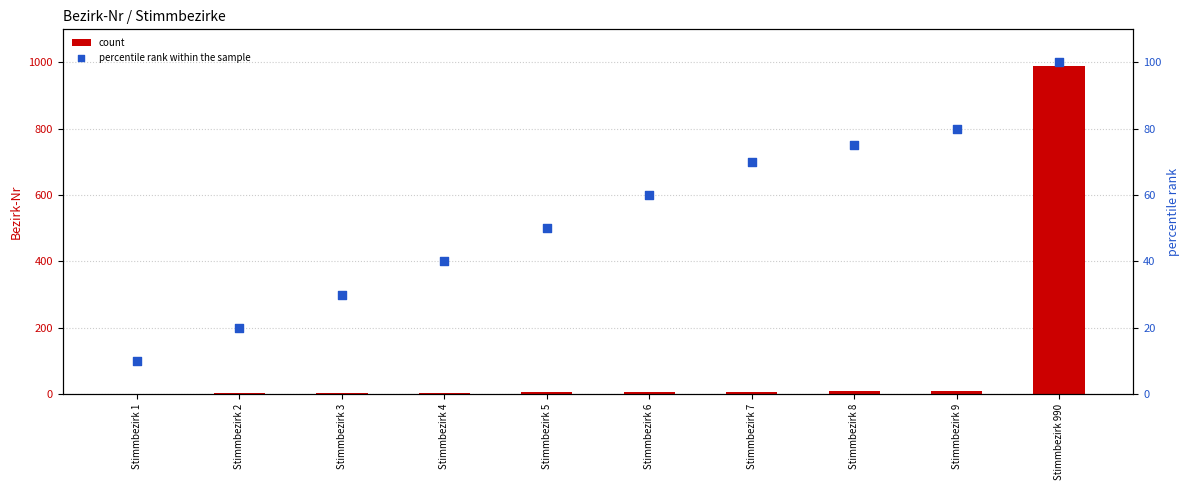

At how many categories does at least one series exceed 29?

8